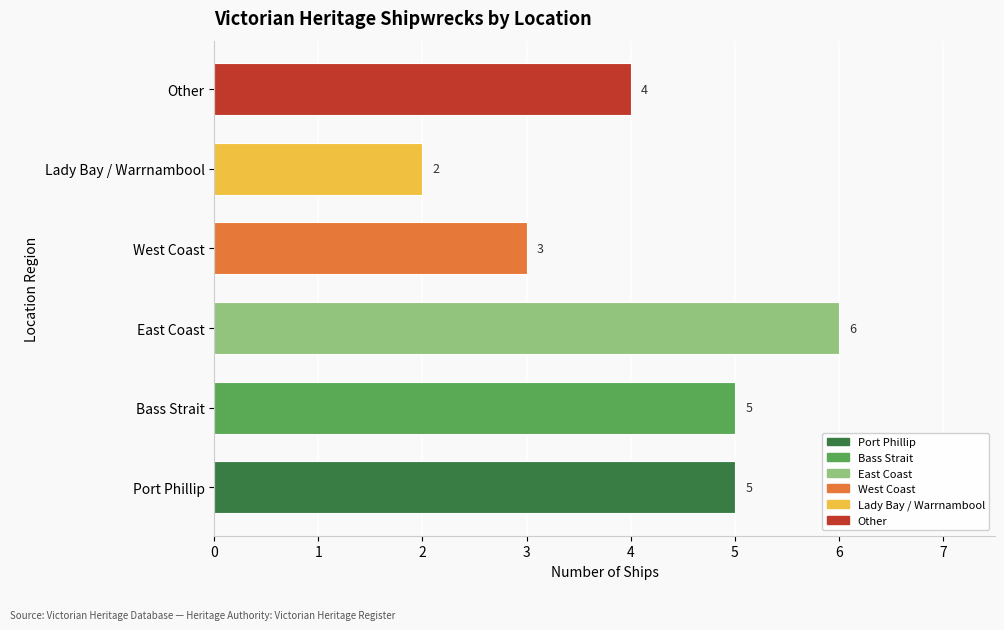

What is the minimum value shown in the chart?

2